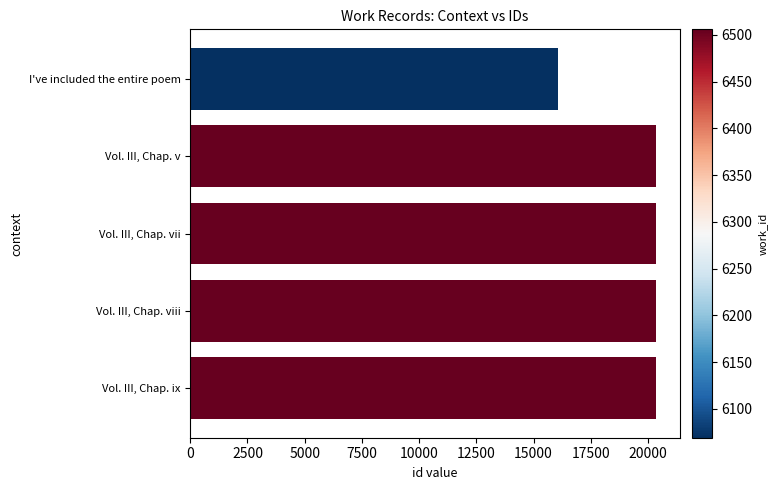

What is the label of the 3rd bar from the top?

Vol. III, Chap. vii